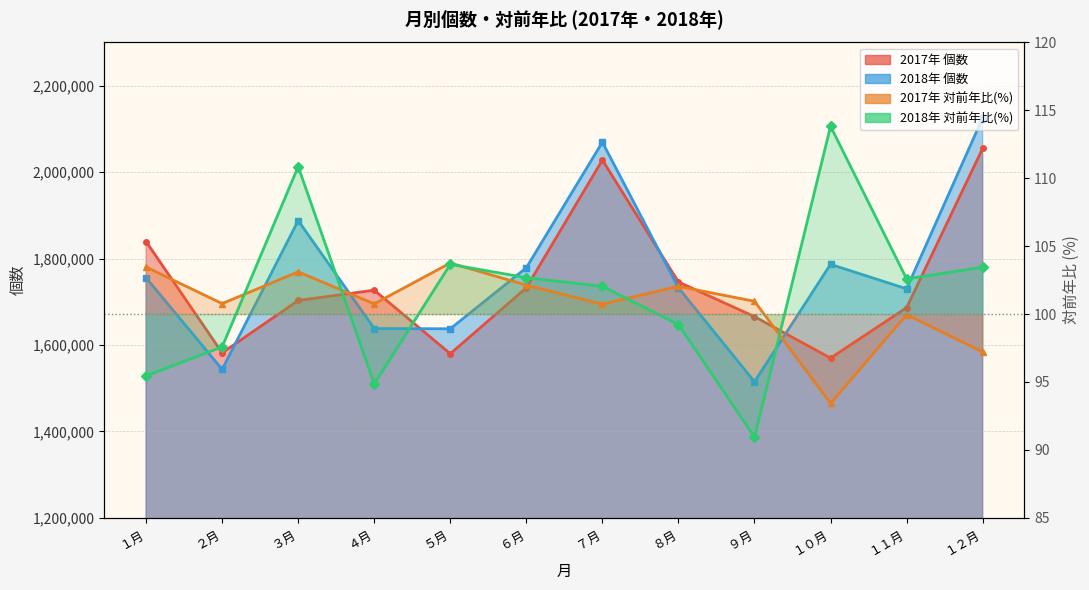

Is it true that 2017年 対前年比(%) equals 142.9 at ５月?

False